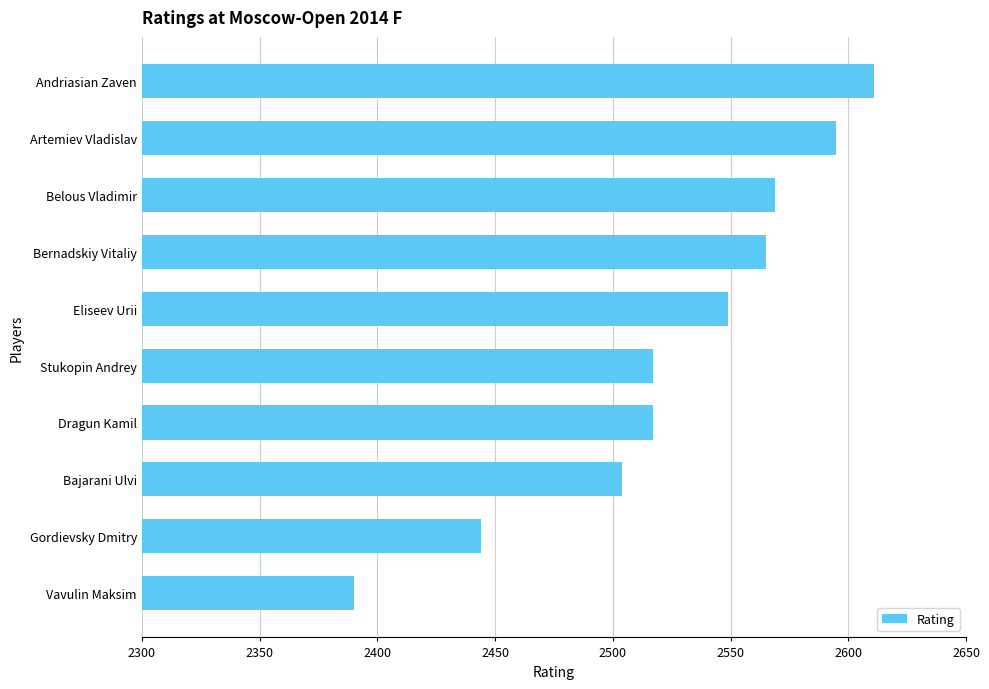

Which category has the lowest value across all series?

Vavulin Maksim